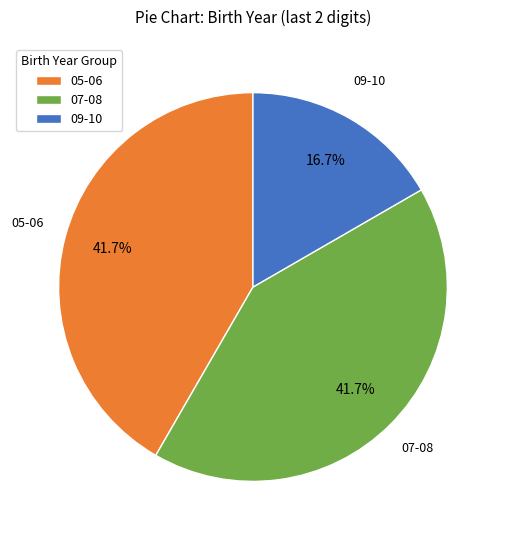

Which has a higher value, 09-10 or 07-08?

07-08